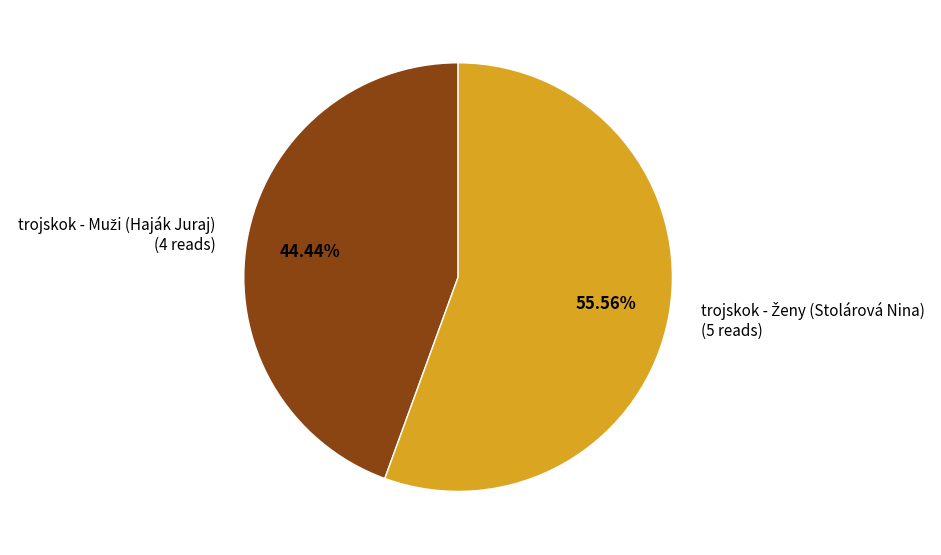

Is there a majority slice in this chart?

Yes